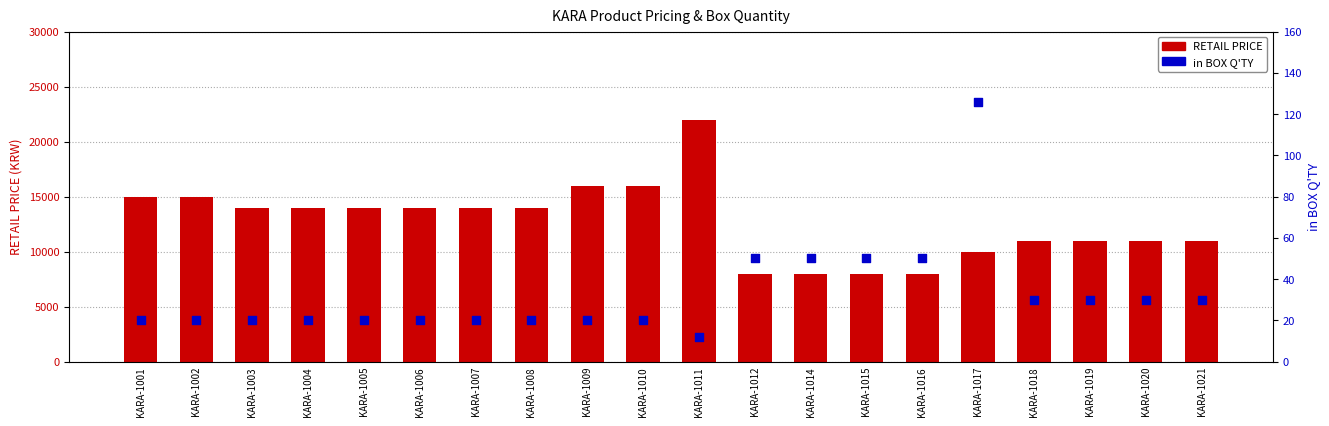

At which category is the sum across all series the highest?

KARA-1011